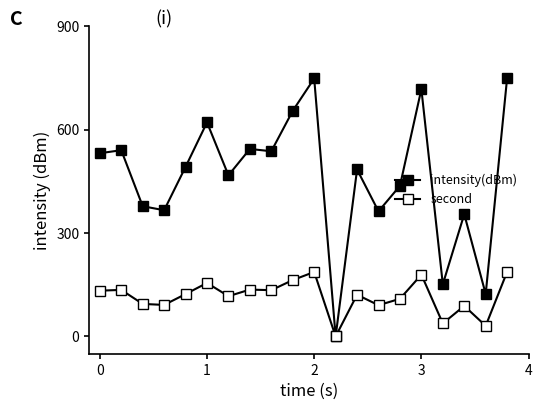

List the series in order of their peak value, highest first.

intensity(dBm), second